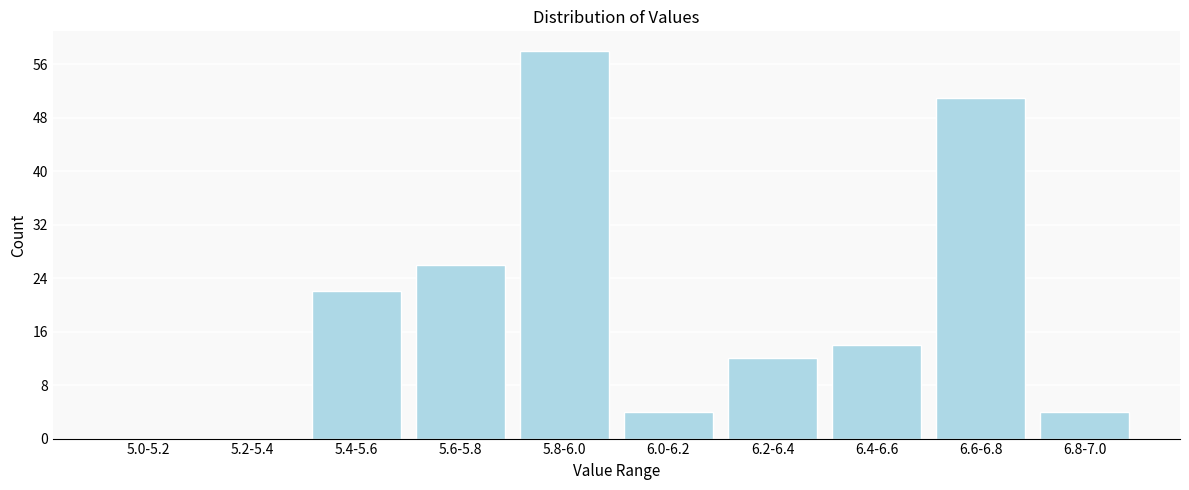

Reading left to right, list all the values displayed in this chart.

5.0-5.2=0	5.2-5.4=0	5.4-5.6=22	5.6-5.8=26	5.8-6.0=58	6.0-6.2=4	6.2-6.4=12	6.4-6.6=14	6.6-6.8=51	6.8-7.0=4